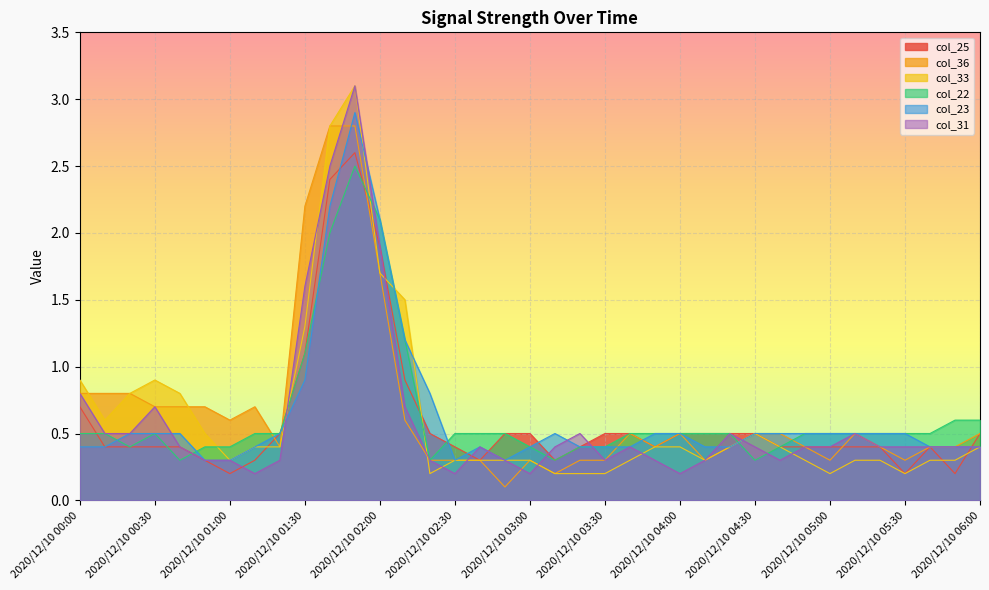

How many times do col_31 and col_25 cross each other?

7